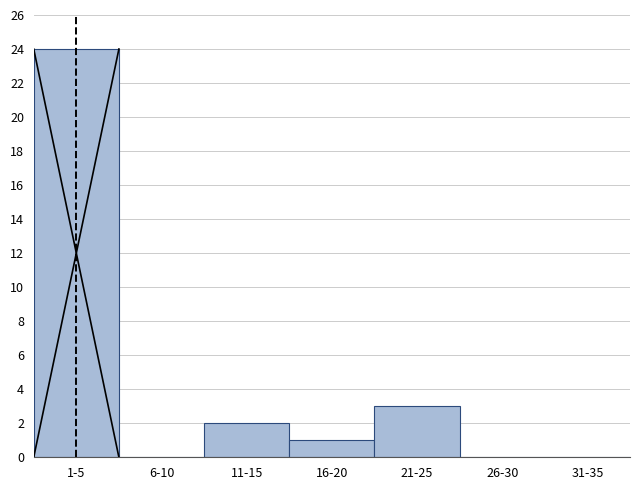

Reading left to right, extract all data points from this chart.

1-5=24	6-10=0	11-15=2	16-20=1	21-25=3	26-30=0	31-35=0